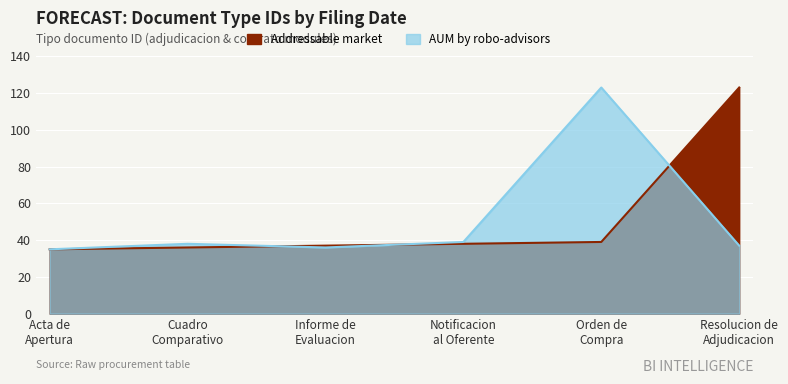

How many lines are shown in the chart?

2